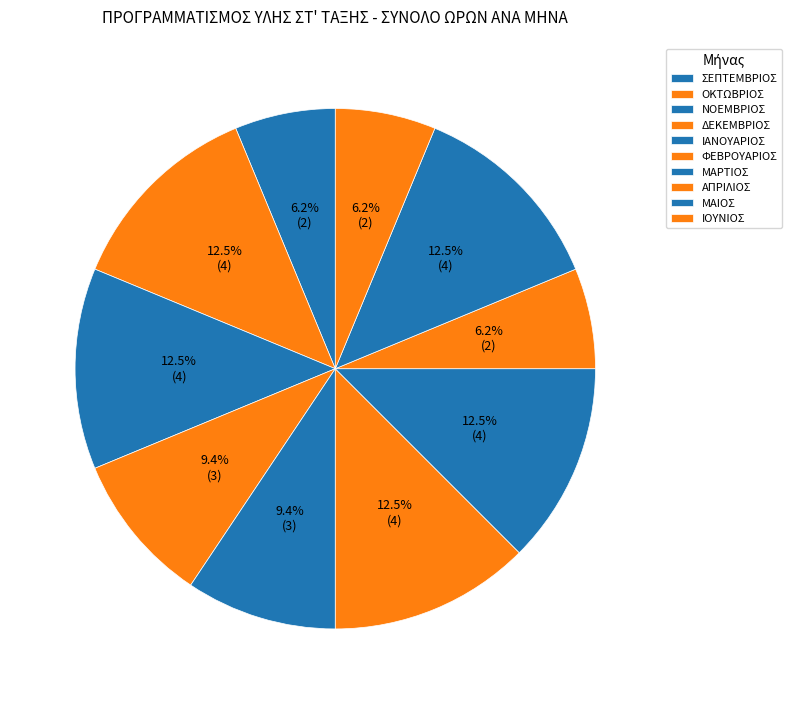

Combined, what portion of the pie is ΣΕΠΤΕΜΒΡΙΟΣ and ΟΚΤΩΒΡΙΟΣ?

18.8%